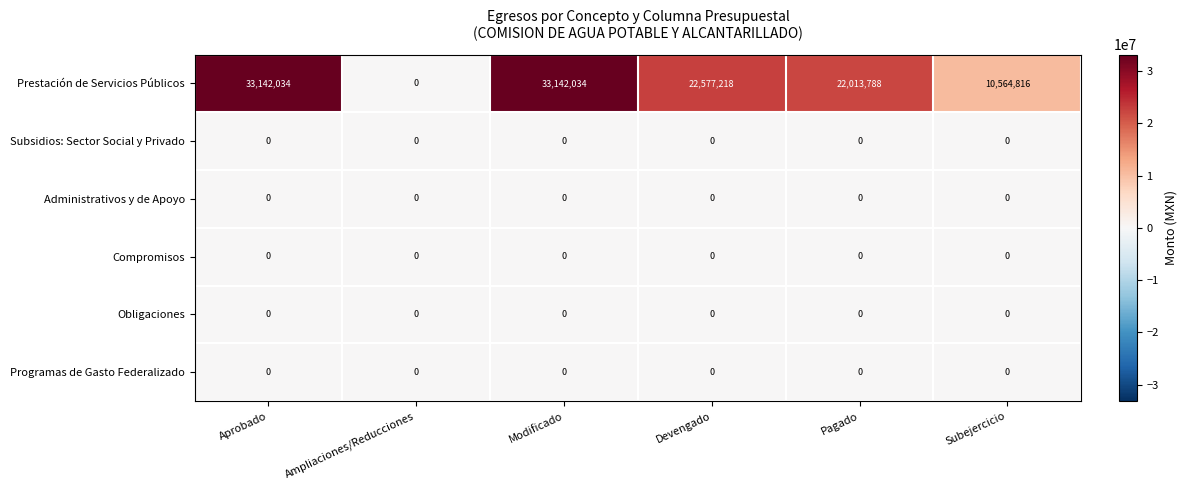

Which series changed the most between Aprobado and Subejercicio?

Prestación de Servicios Públicos